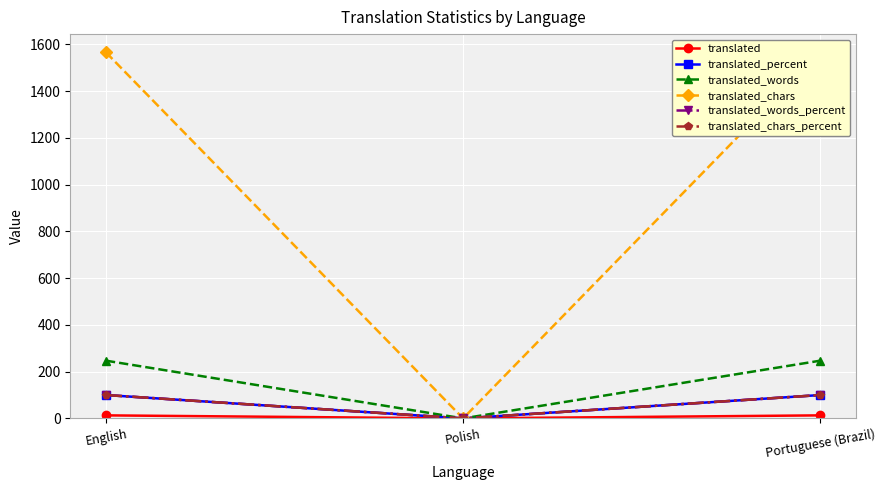

The translated_chars_percent series shows 100 at English. True or false?

True